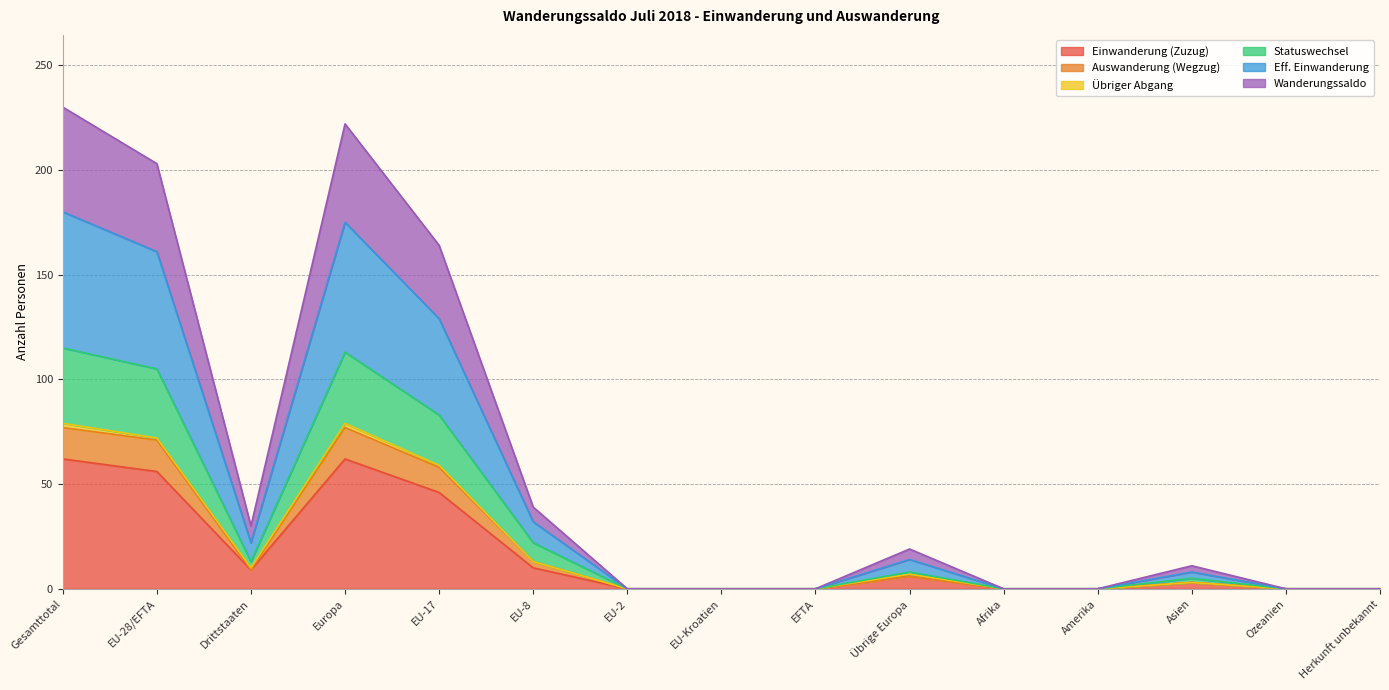

What is the highest value of the Einwanderung (Zuzug) series?

62